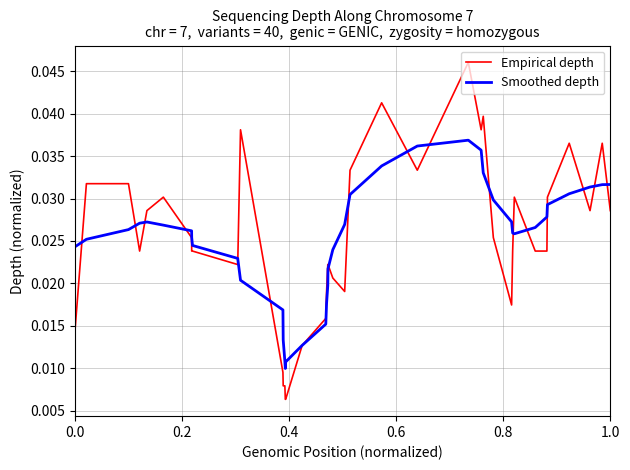

Which series has the widest spread of values?

Empirical depth